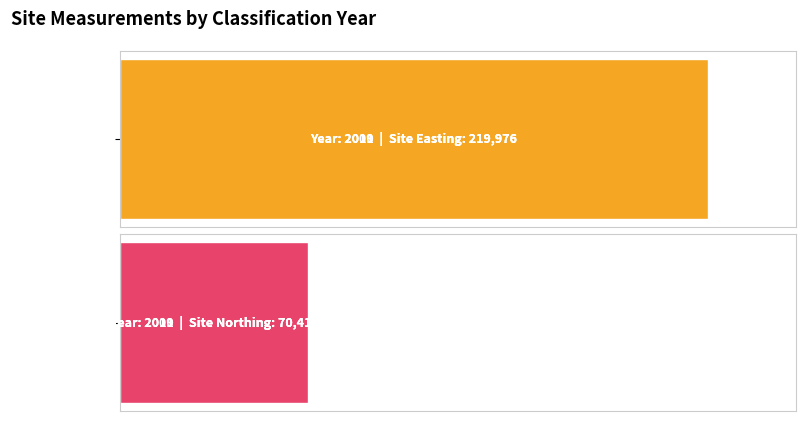

Rank the series by their maximum value, from highest to lowest.

Site Easting, Site Northing